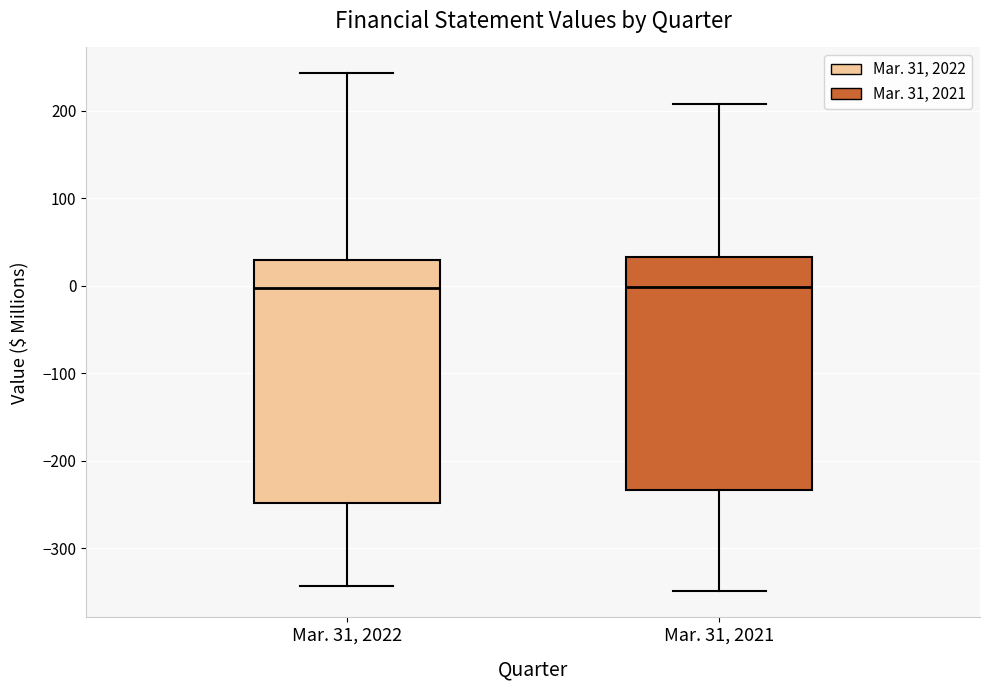

Where is the lower edge of the box for Mar. 31, 2021 on the y-axis? The values are not printed on the chart, so give them approximately, as read against the axis.

-230